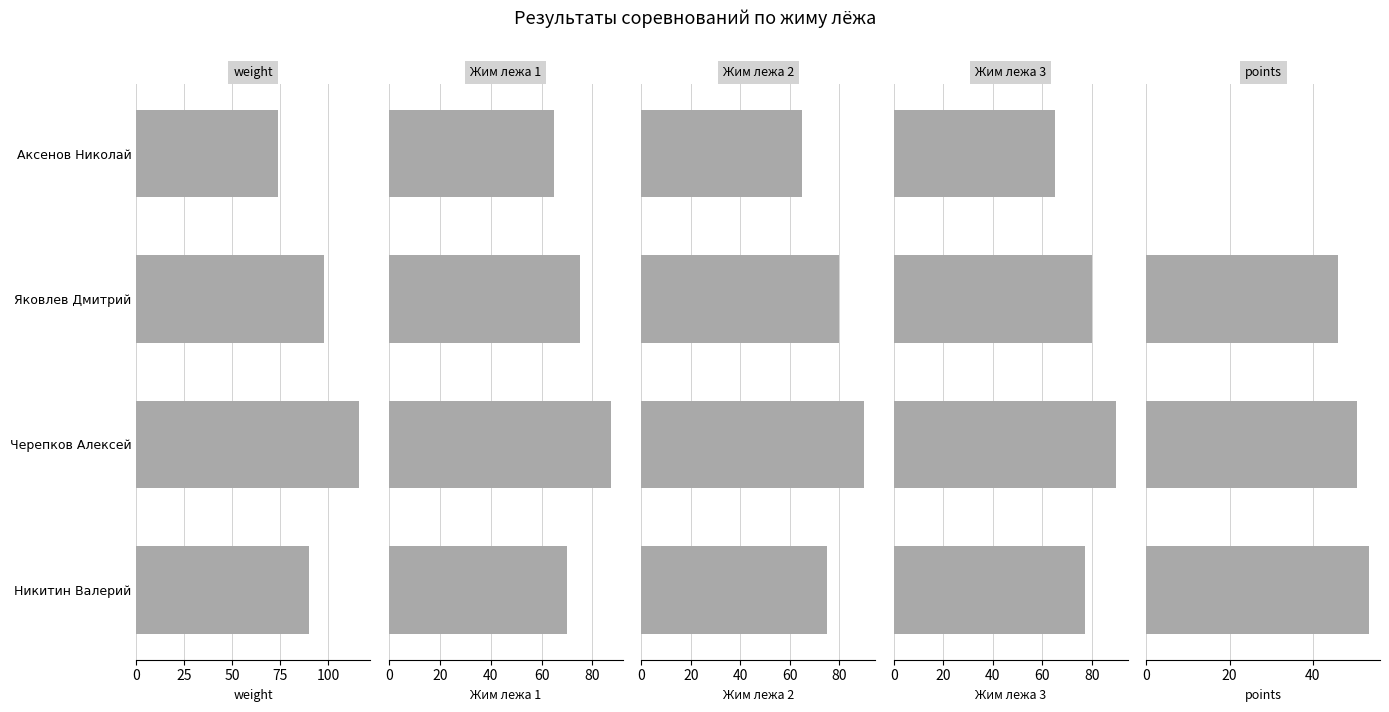

Does the chart contain stacked bars?

No